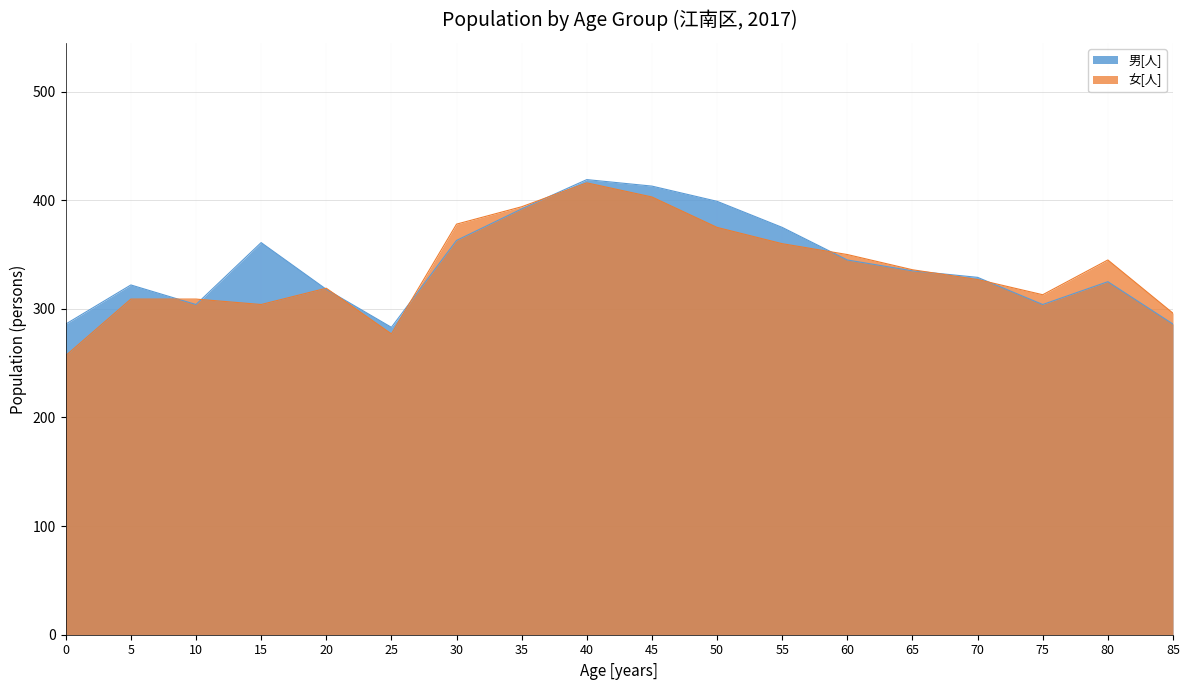

What is the spread (max minus min) of values at 85?

10